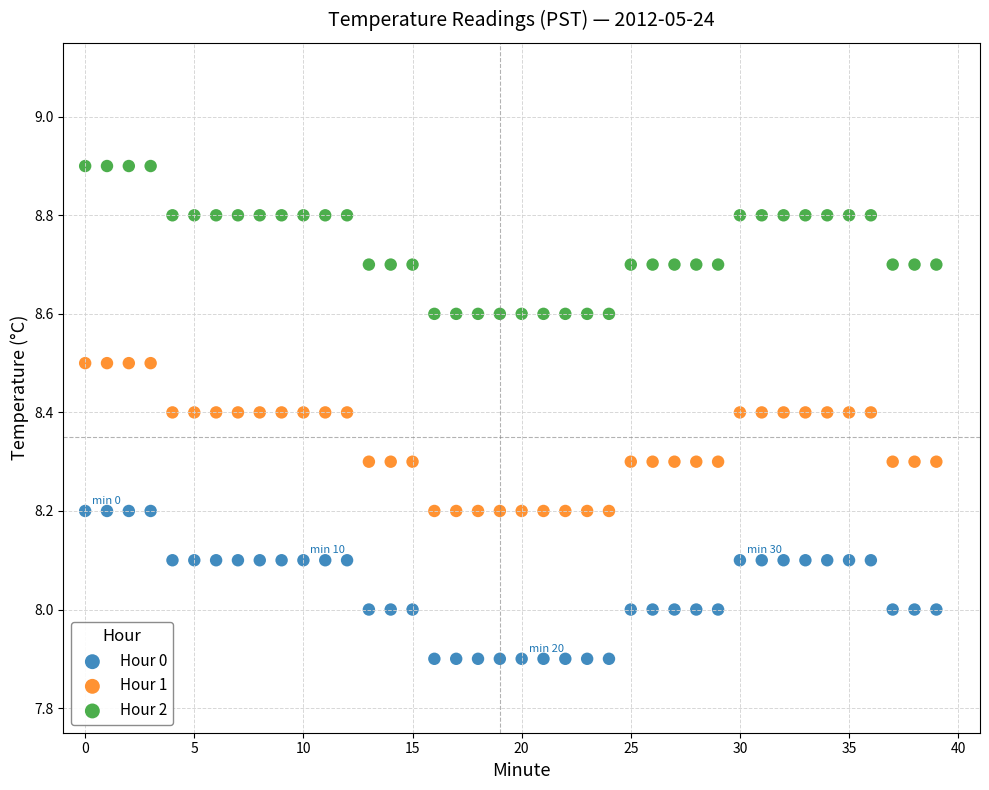

Which series contains the lowest Y value?

Hour 0